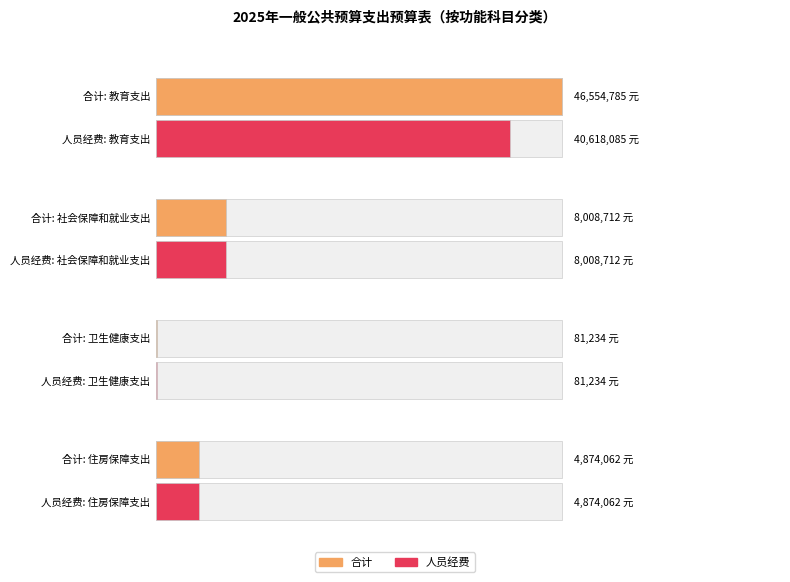

What is the difference between the 人员经费 values at 住房保障支出 and 教育支出?

35744022.8